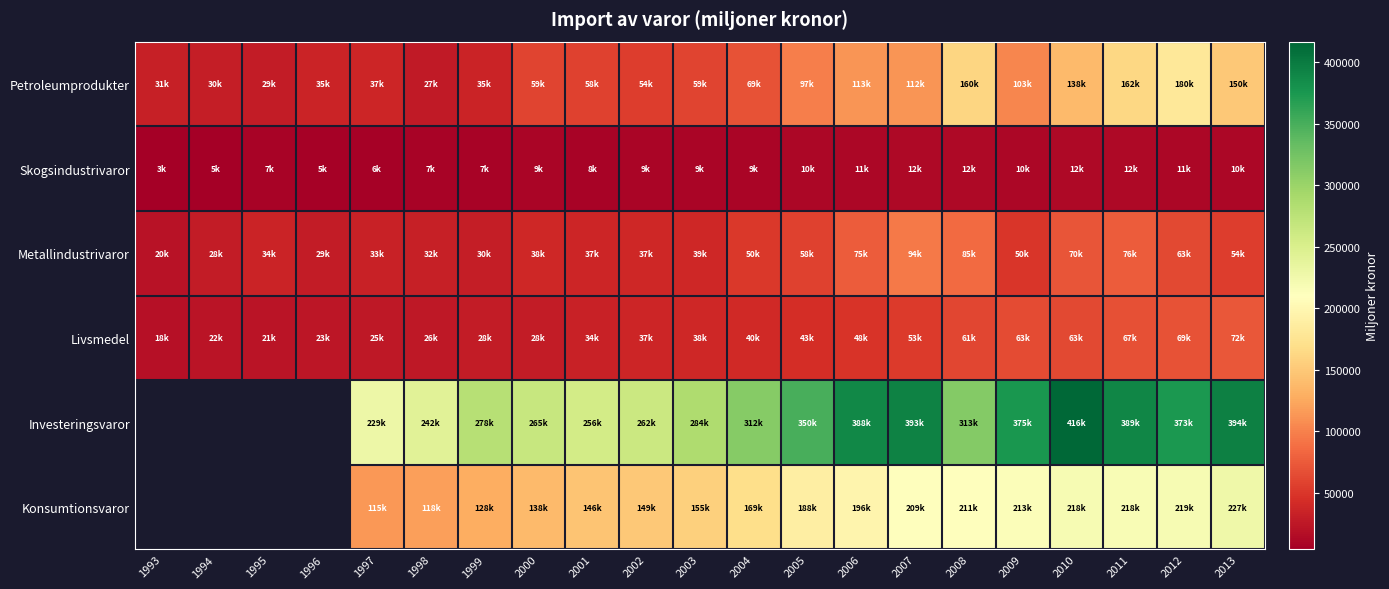

How many values in the Livsmedel series are below 38549?

10